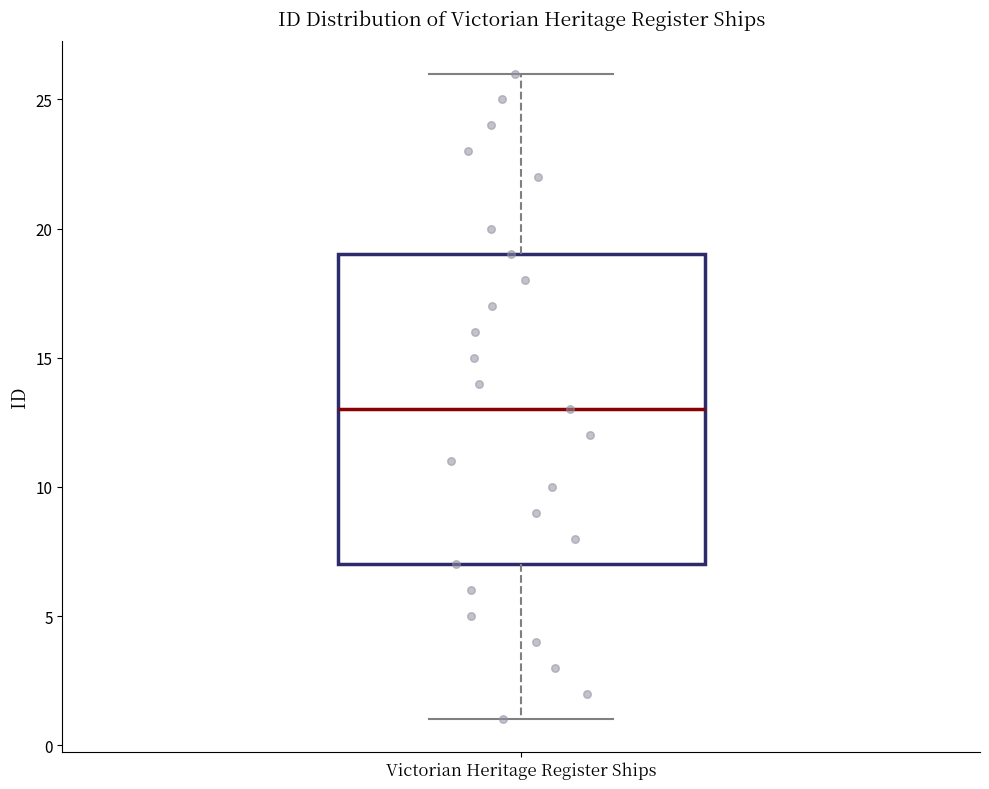

Where is the upper edge of the box for Victorian Heritage Register Ships on the y-axis? The values are not printed on the chart, so give them approximately, as read against the axis.

19